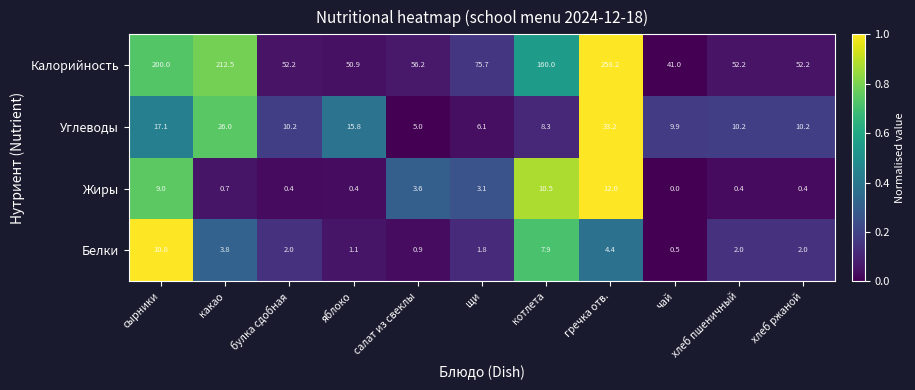

What is the sum of the Углеводы values at сырники and гречка отв.?

50.3